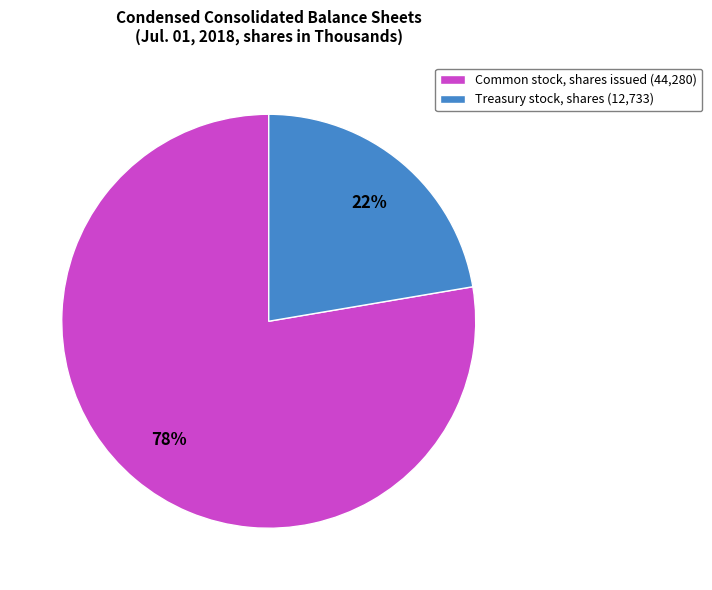

To the nearest percent, what portion does Common stock, shares issued represent?

78%